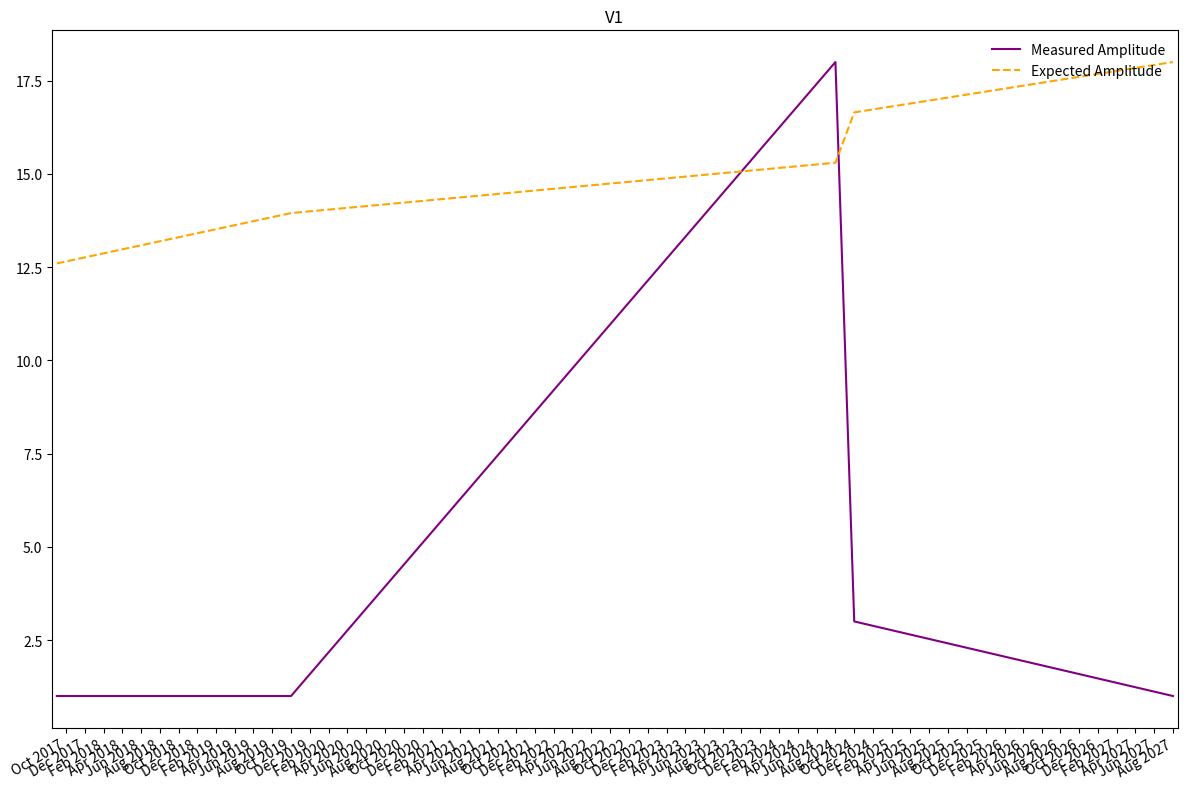

True or false: Expected Amplitude and Measured Amplitude cross at least once.

True